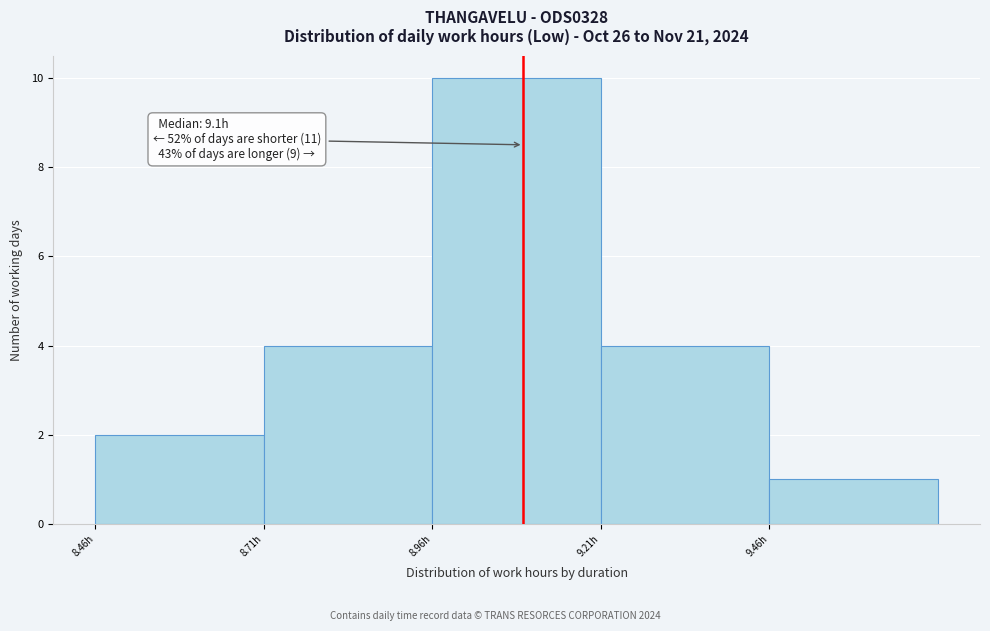

Which range on the x-axis has the tallest bar?

8.965 to 9.215